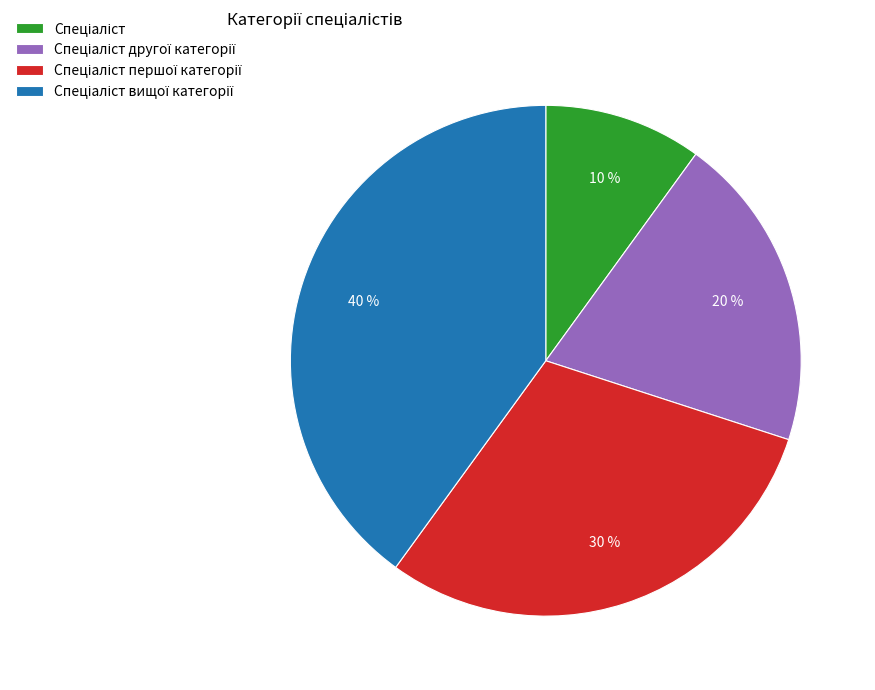

To the nearest percent, what is the difference between the largest and smallest slice percentages?

30%